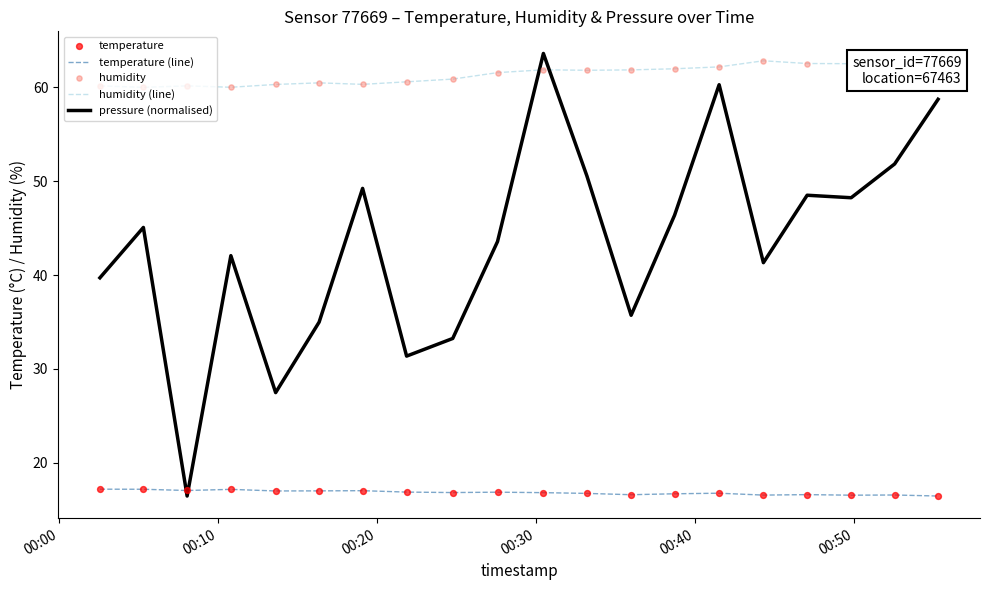

At how many categories does at least one series exceed 41?

20